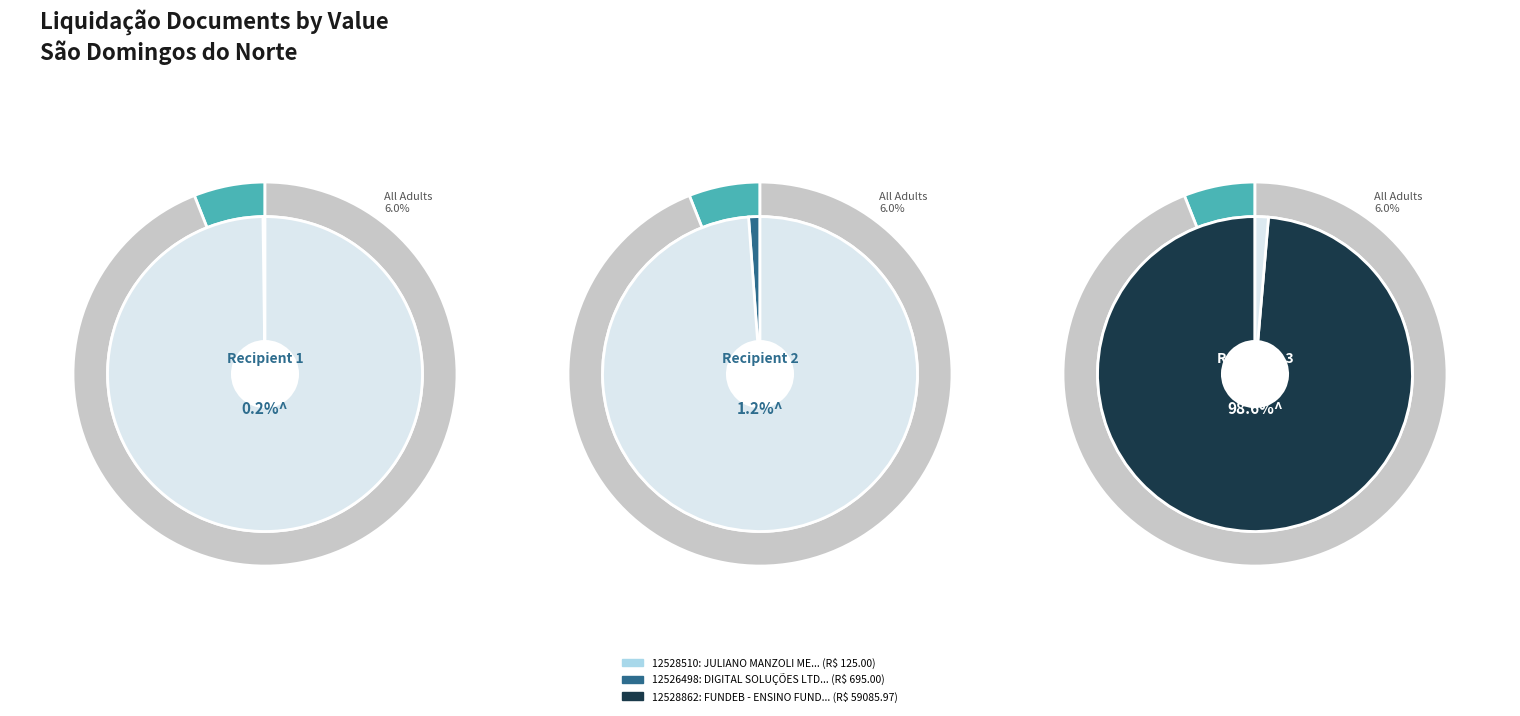

Approximately how many times larger is the value at JULIANO MANZOLI ME compared to DIGITAL SOLUÇÕES LTDA - ME?

0.2